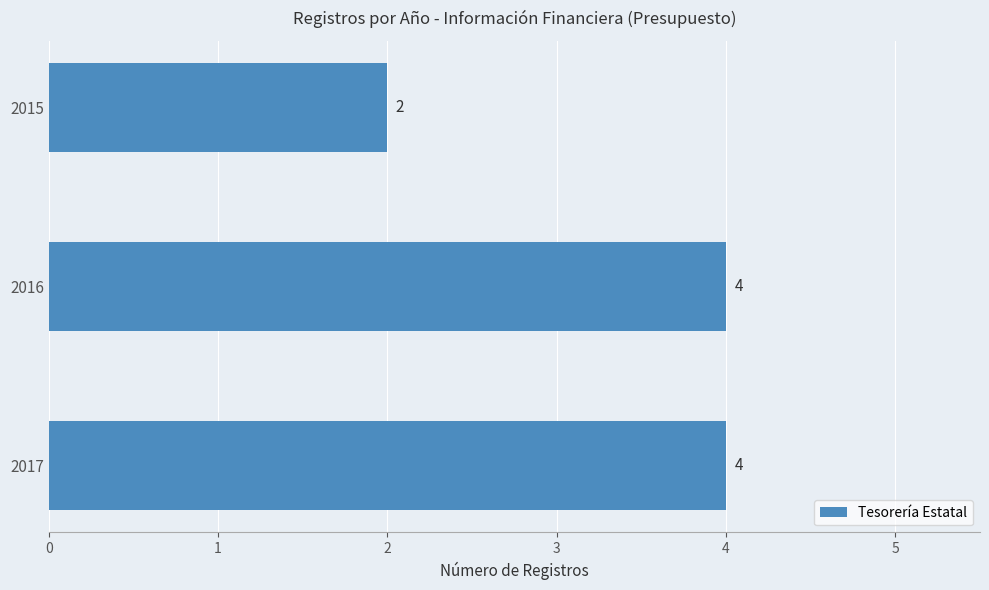

True or false: the data shows 4 at 2017.

True